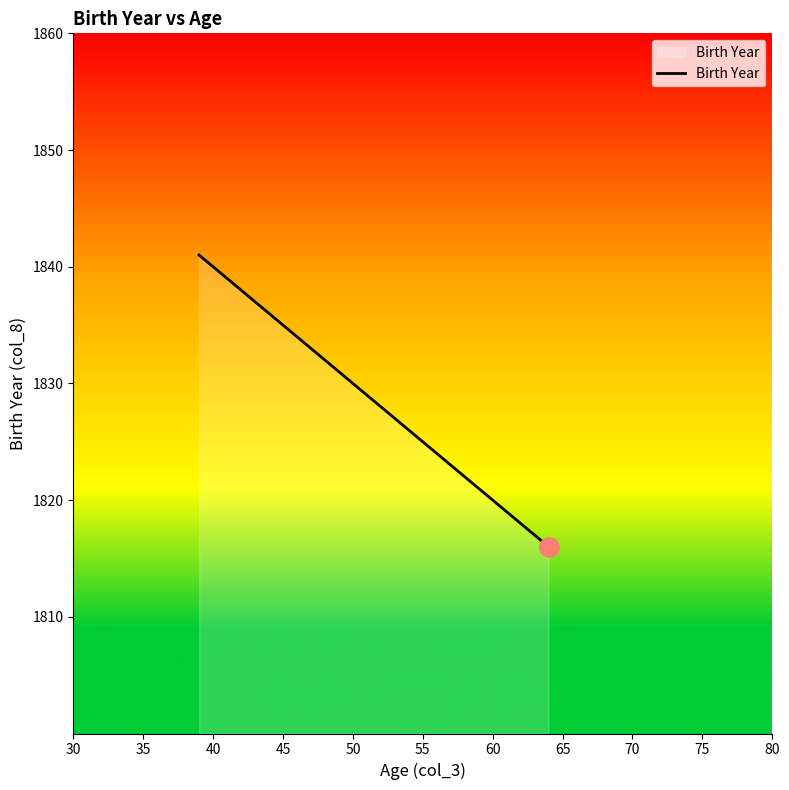

True or false: there are more than 2 points higher than both neighbors.

False